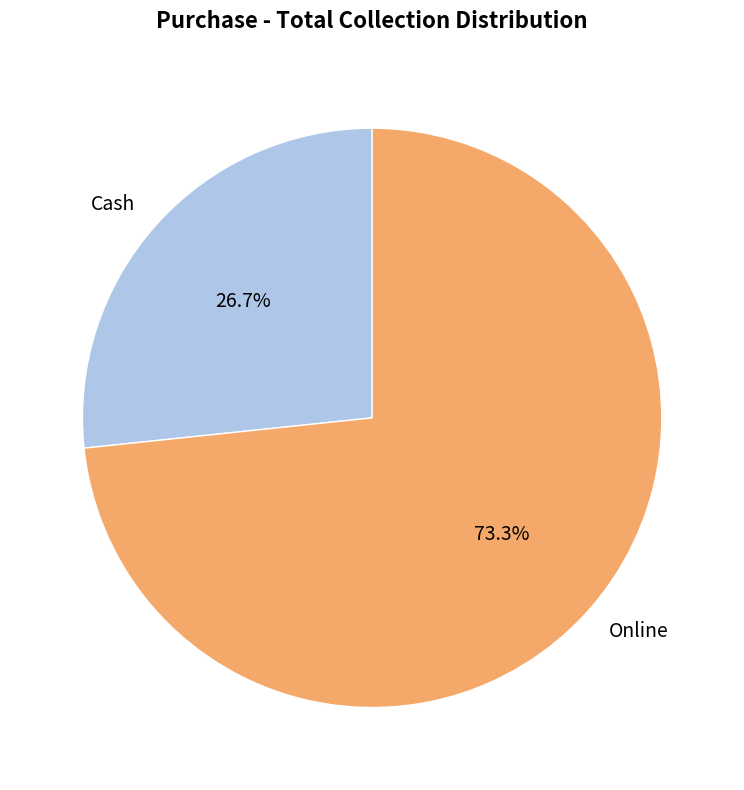

How many segments does this pie chart have?

2